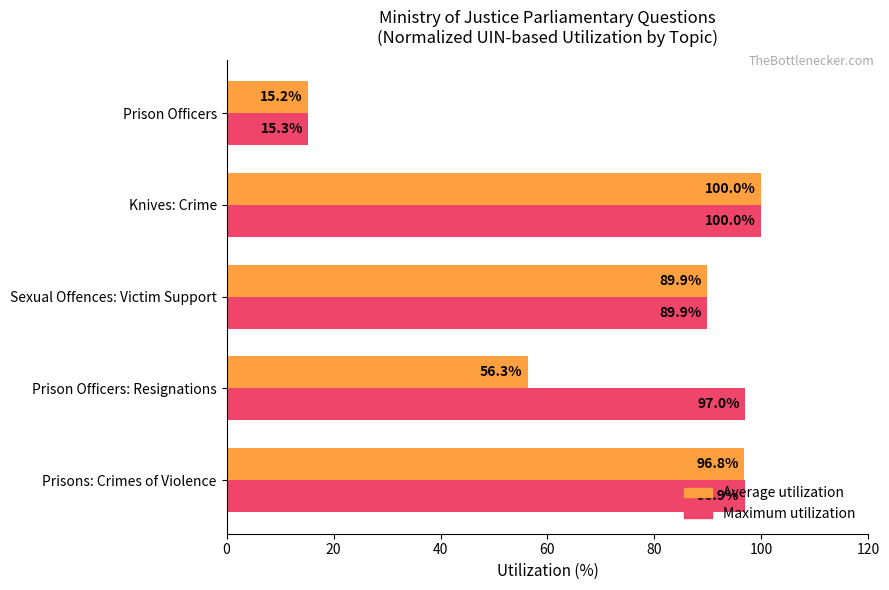

Is it true that Average utilization equals 56.3 at Prison Officers: Resignations?

True